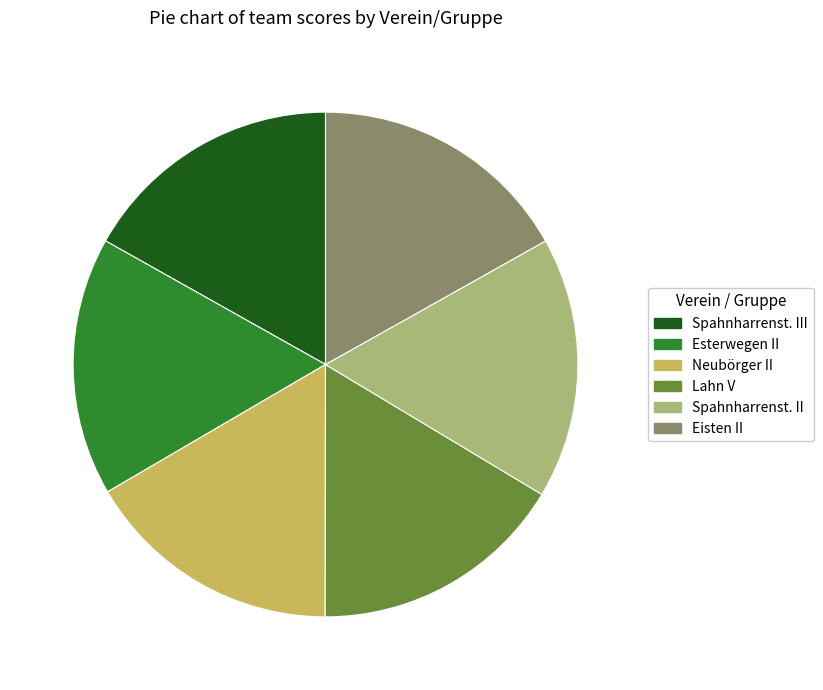

Approximately how many times larger is the value at Eisten II compared to Spahnharrenst. III?

1.0